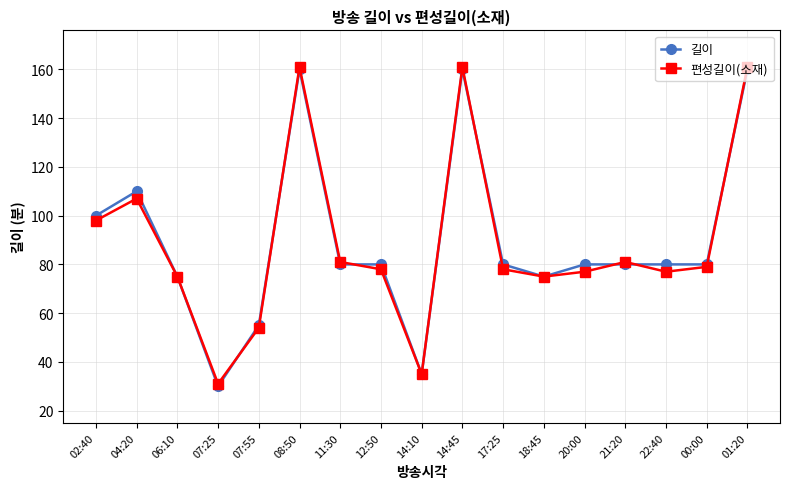

What is the difference between the 편성길이(소재) values at 14:10 and 18:45?

40